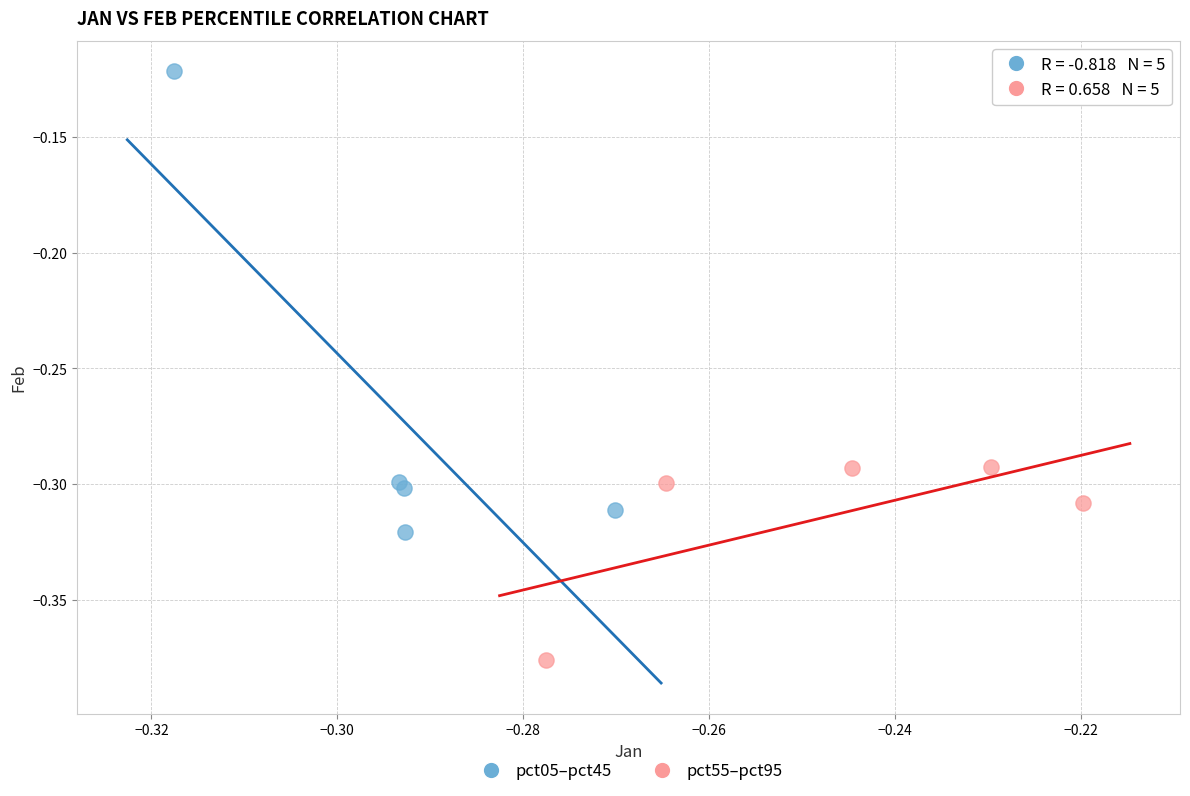

Which series contains the highest Y value?

pct05–pct45